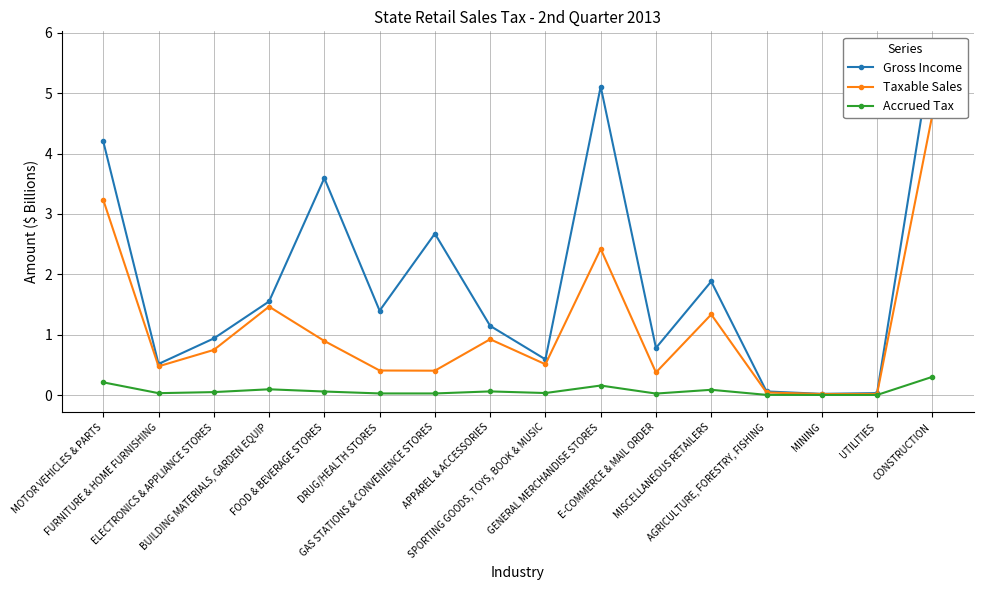

What is the label of the 7th point from the left?

GAS STATIONS & CONVENIENCE STORES